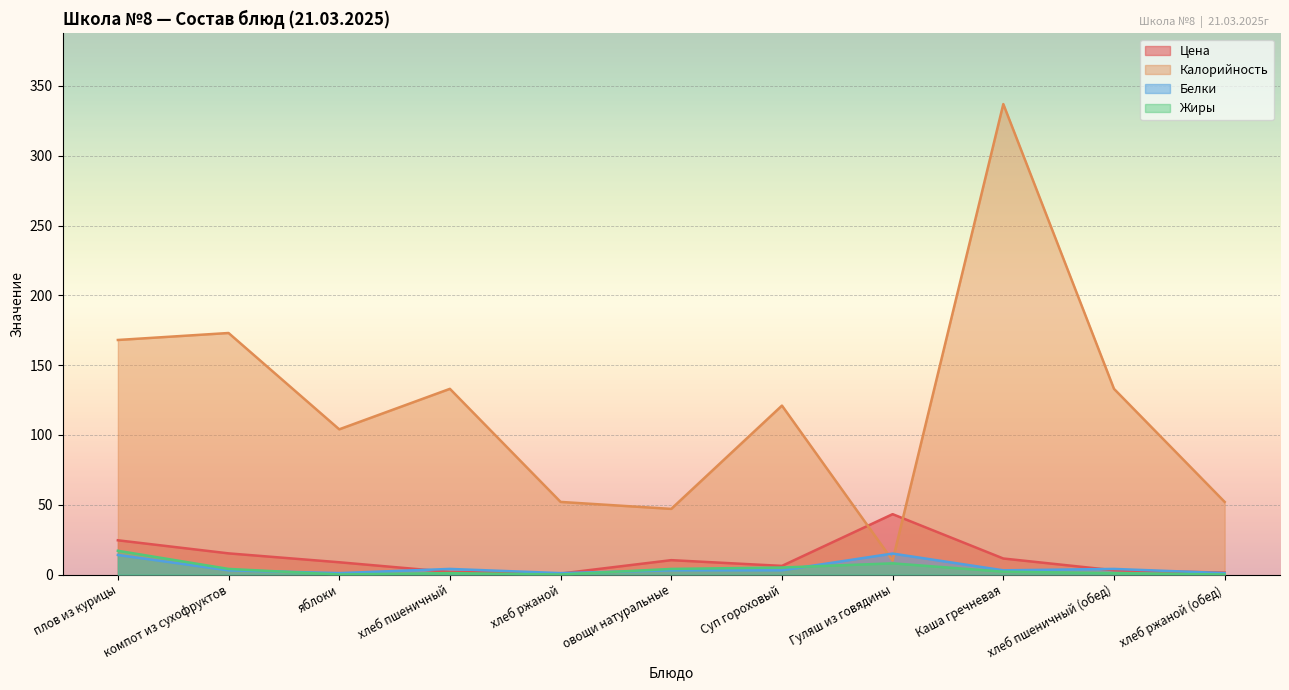

Where is Жиры nearest to the value 8?

Гуляш из говядины